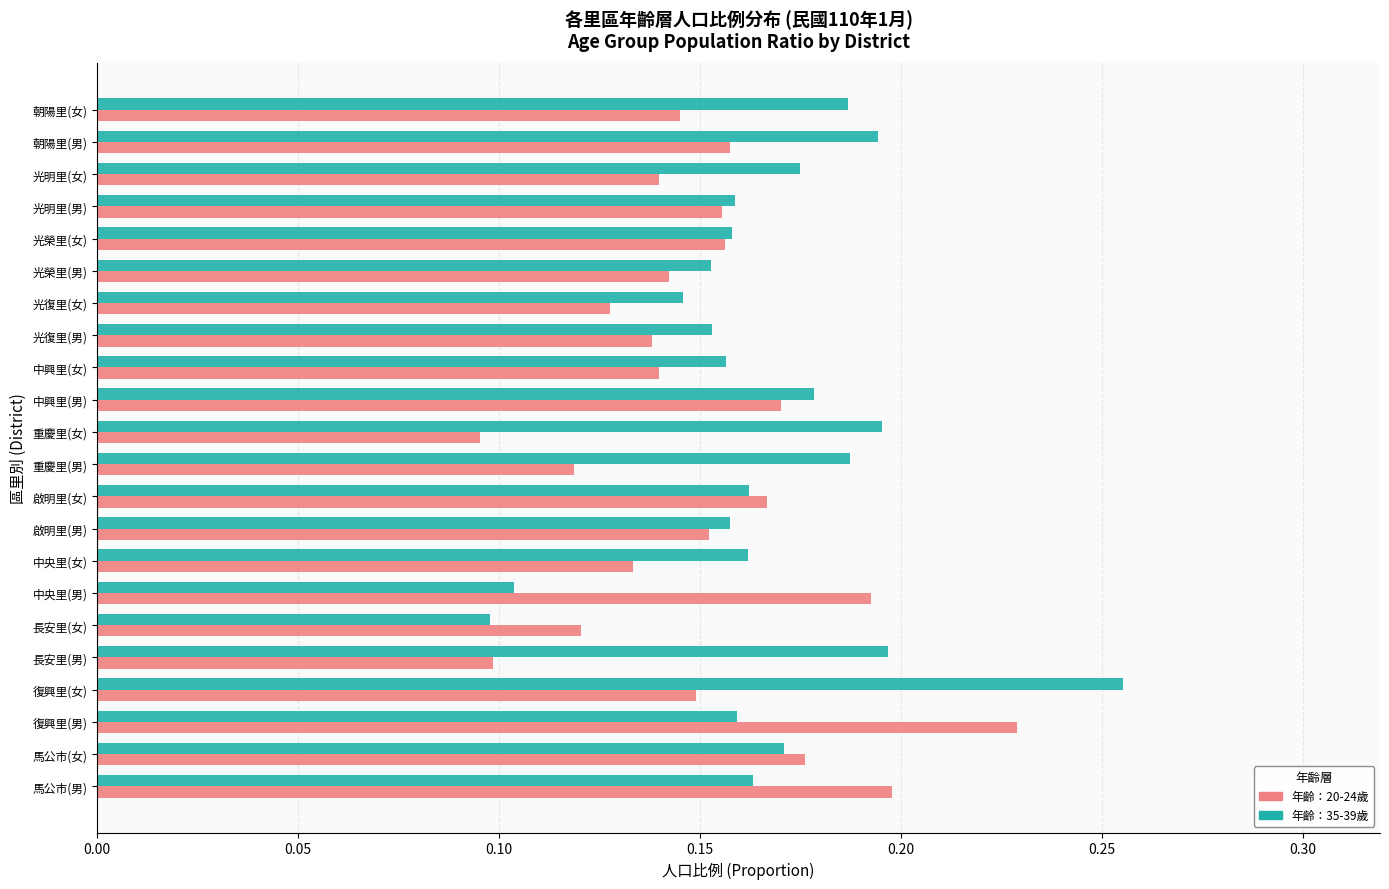

Which series has the widest spread of values?

年齡：35-39歲